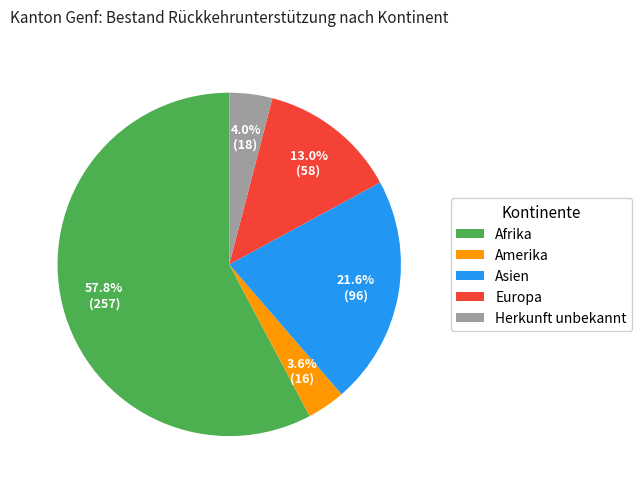

To the nearest percent, what is the difference between the Afrika and Herkunft unbekannt slice percentages?

54%